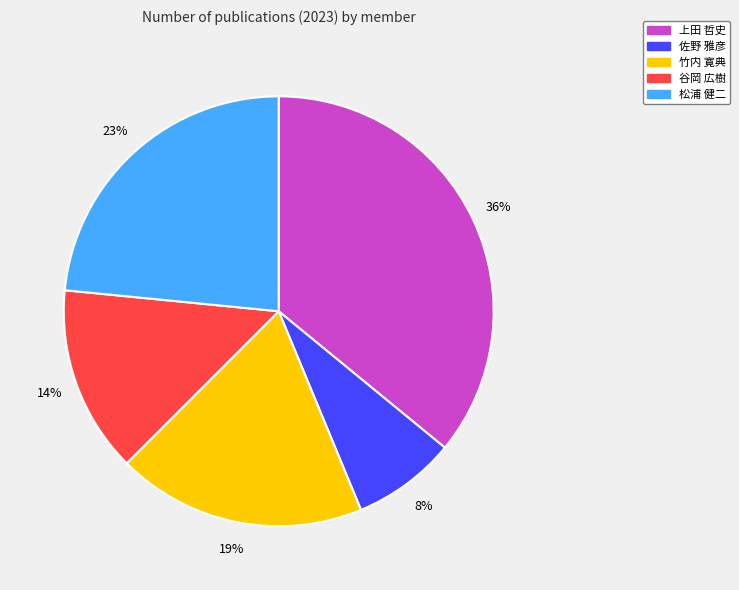

Count the number of slices in the pie.

5